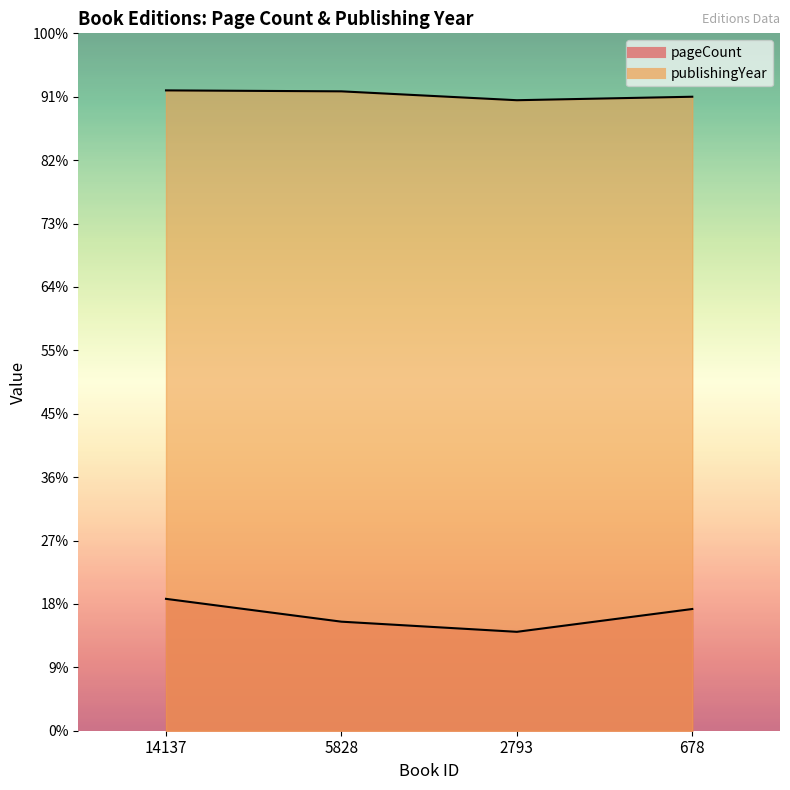

What are all the series names shown in the legend?

pageCount, publishingYear